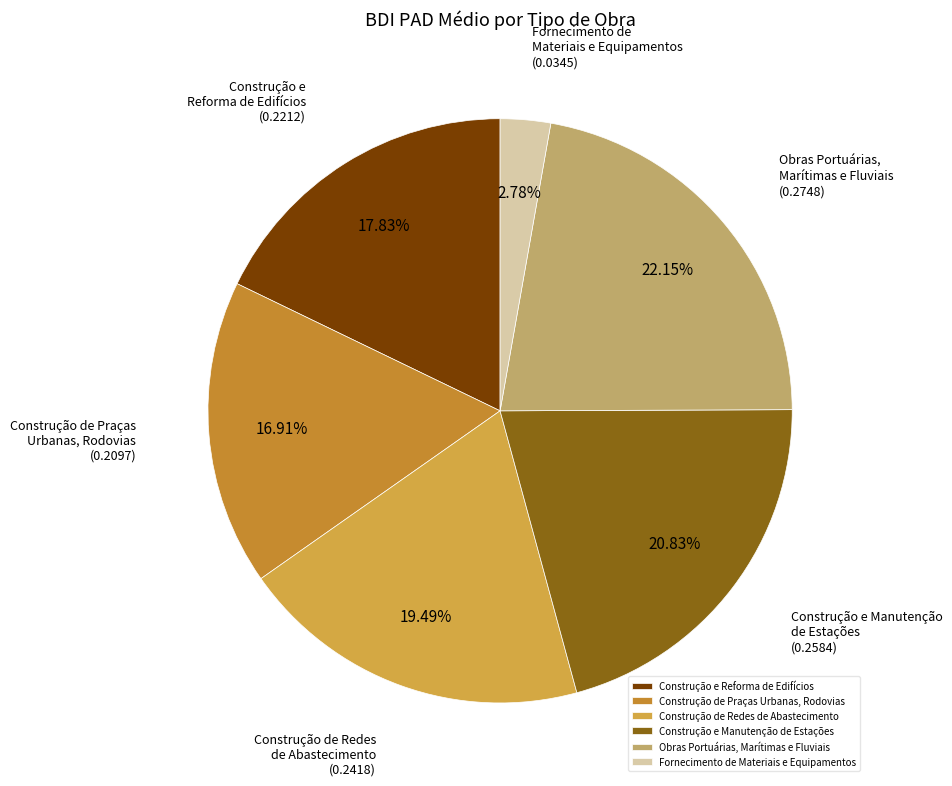

To the nearest percent, what portion does Obras Portuárias, Marítimas e Fluviais represent?

22%